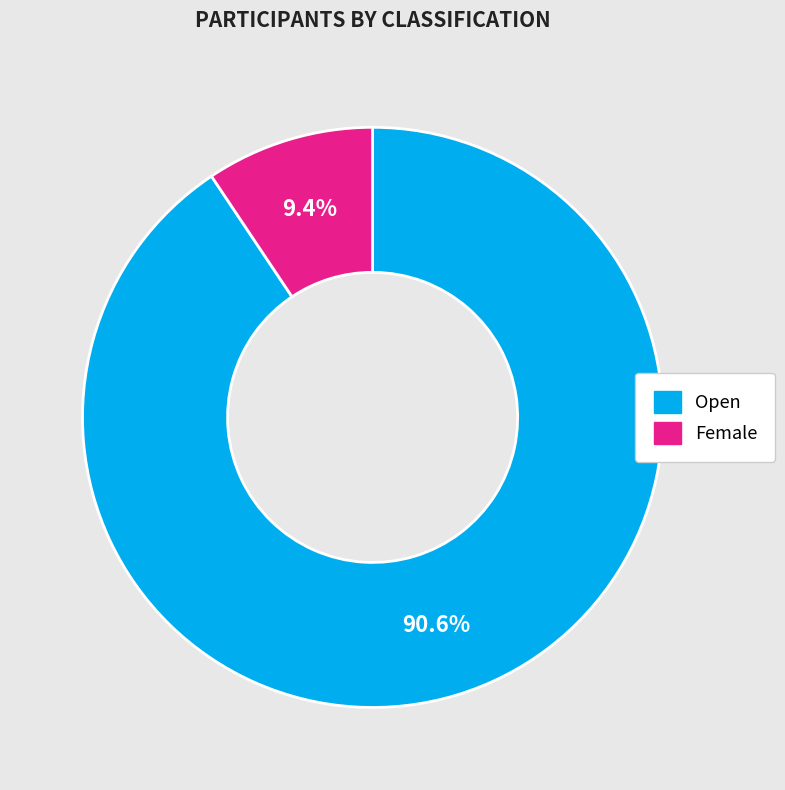

Does any single category account for the majority?

Yes